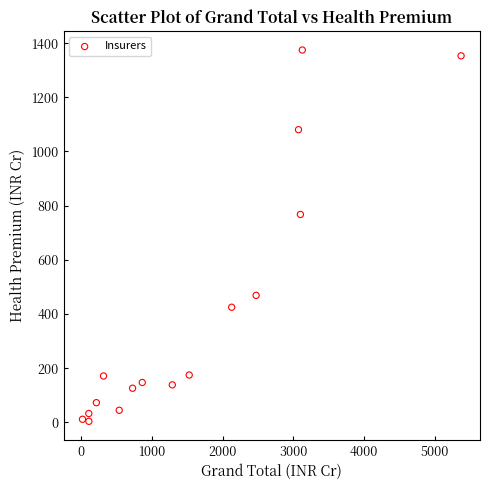

What Y value in the scatter plot is closest to 689?

767.4